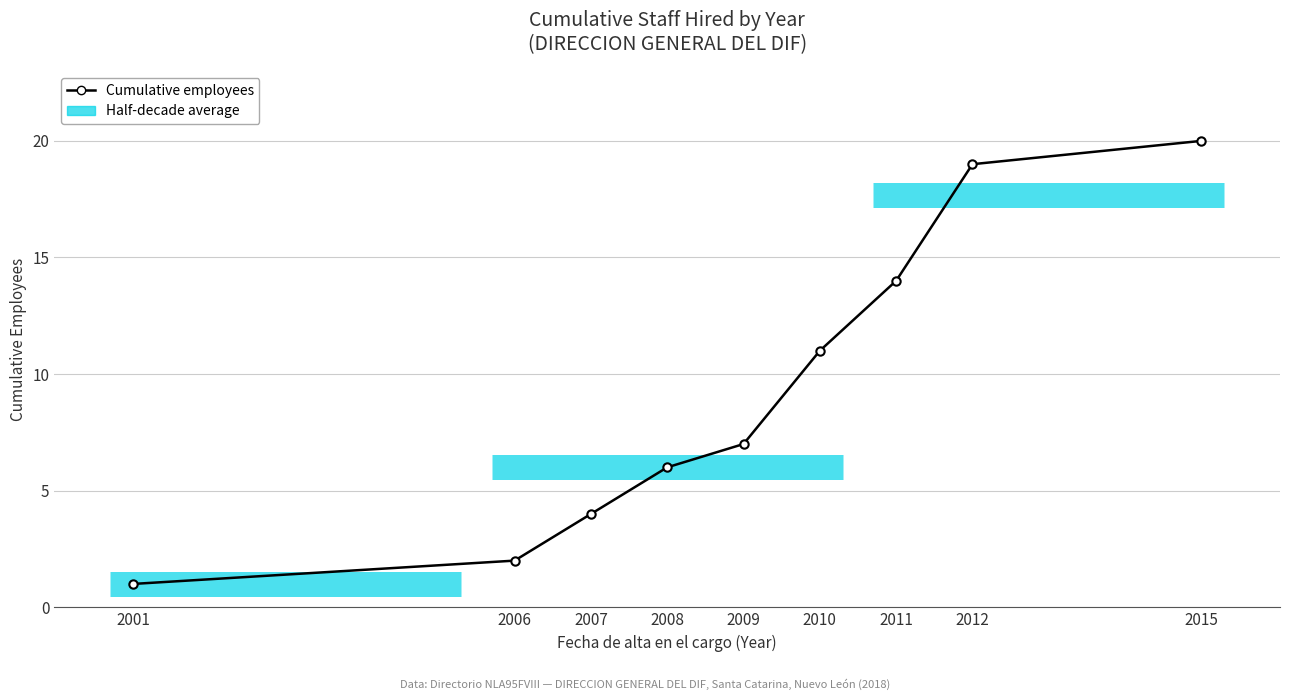

Reading left to right, transcribe all the data shown in this chart.

1	2	4	6	7	11	14	19	20